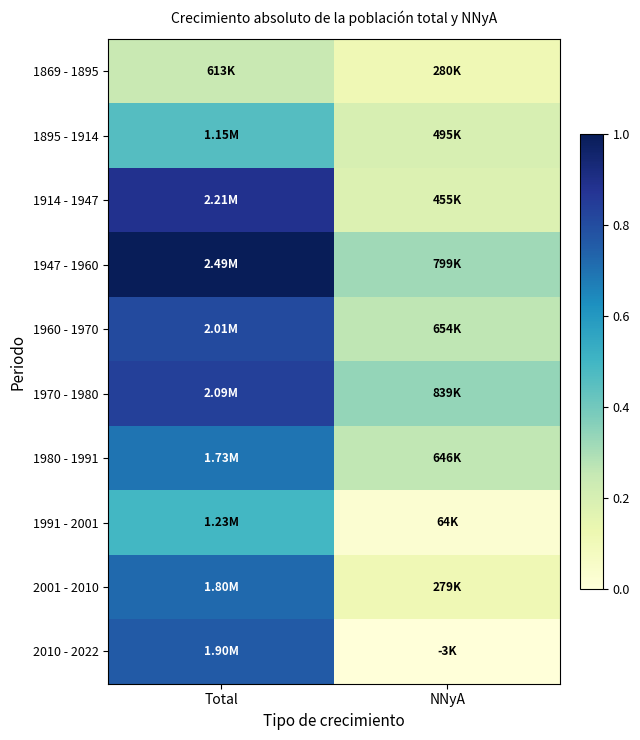

Rank the series at Total from highest to lowest value.

1947 - 1960, 1914 - 1947, 1970 - 1980, 1960 - 1970, 2010 - 2022, 2001 - 2010, 1980 - 1991, 1991 - 2001, 1895 - 1914, 1869 - 1895